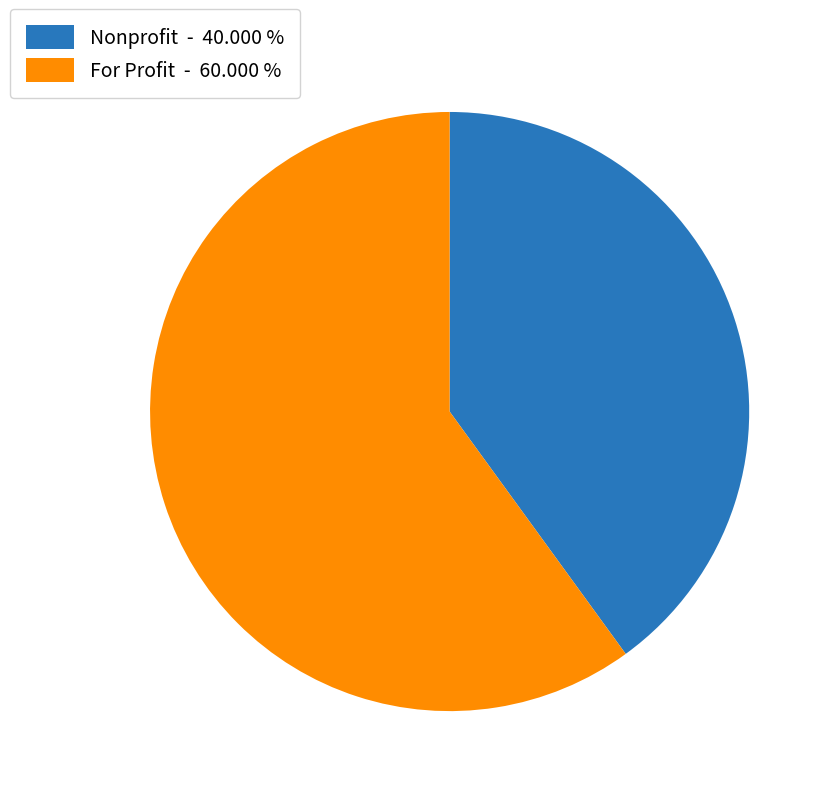

Is there a majority slice in this chart?

Yes